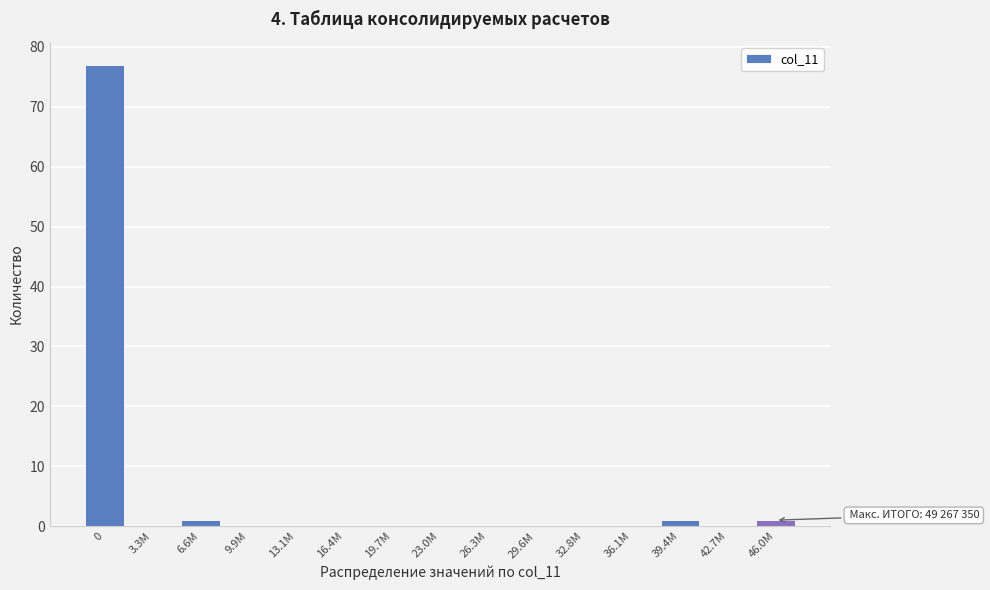

Reading left to right, what are all the values shown in this chart?

0=77	3.3M=0	6.6M=1	9.9M=0	13.1M=0	16.4M=0	19.7M=0	23.0M=0	26.3M=0	29.6M=0	32.8M=0	36.1M=0	39.4M=1	42.7M=0	46.0M=1